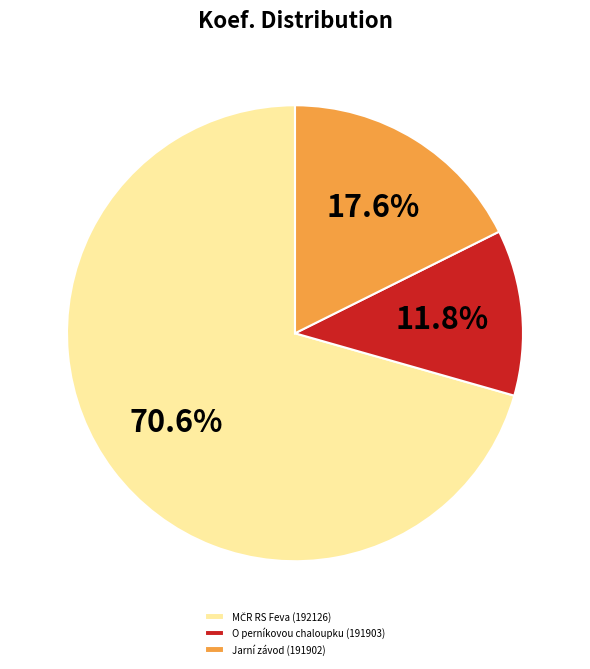

How many segments does this pie chart have?

3